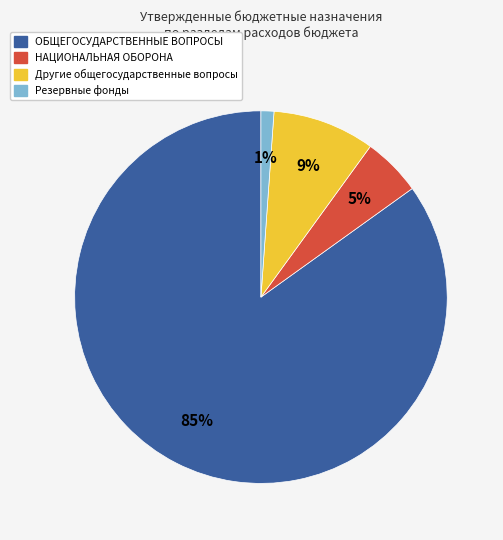

Is there a majority slice in this chart?

Yes